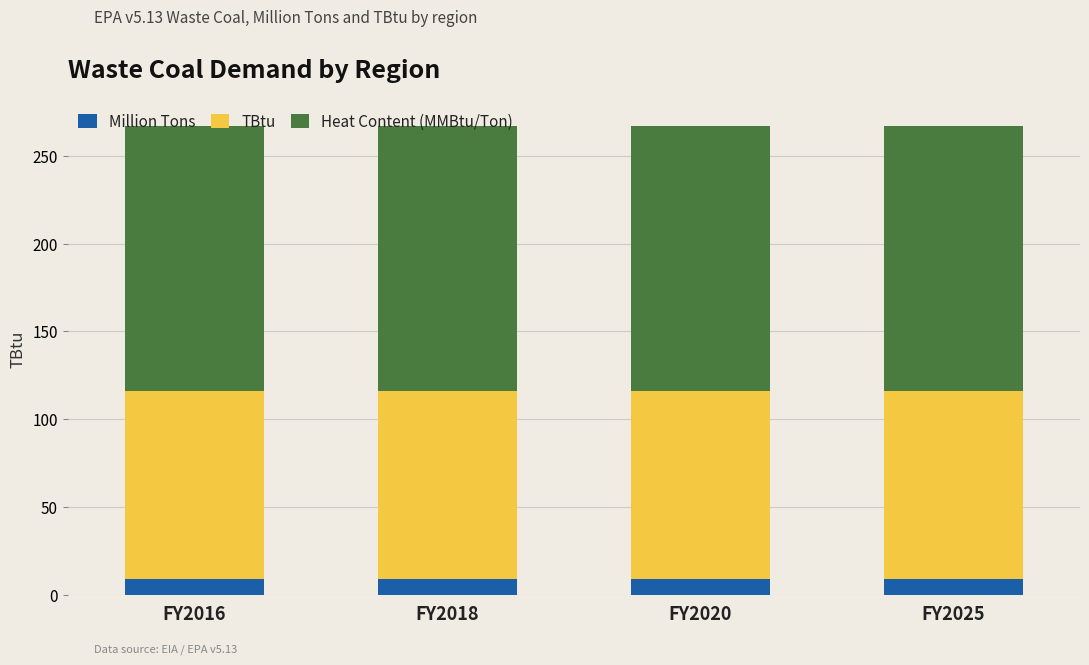

True or false: Million Tons has a value of 9.2 at FY2025.

True